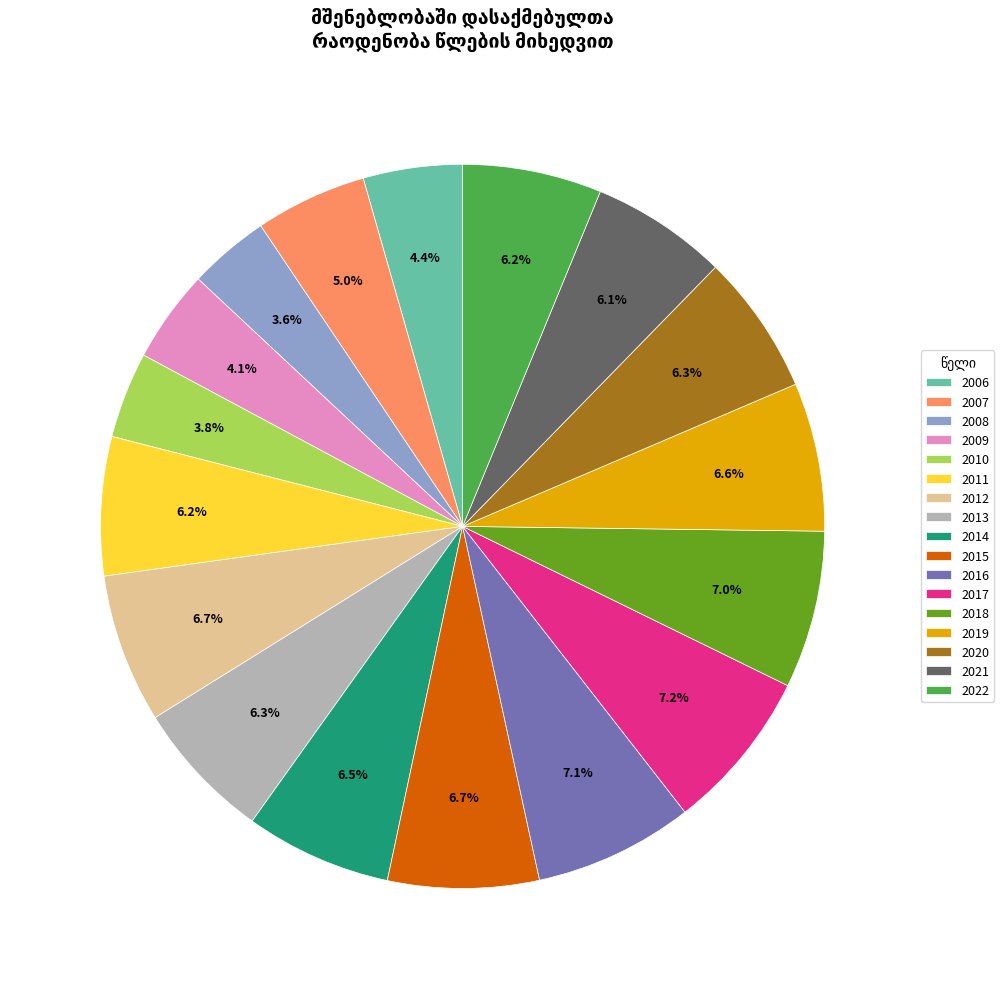

Combined, do 2015 and 2014 account for over 50%?

No